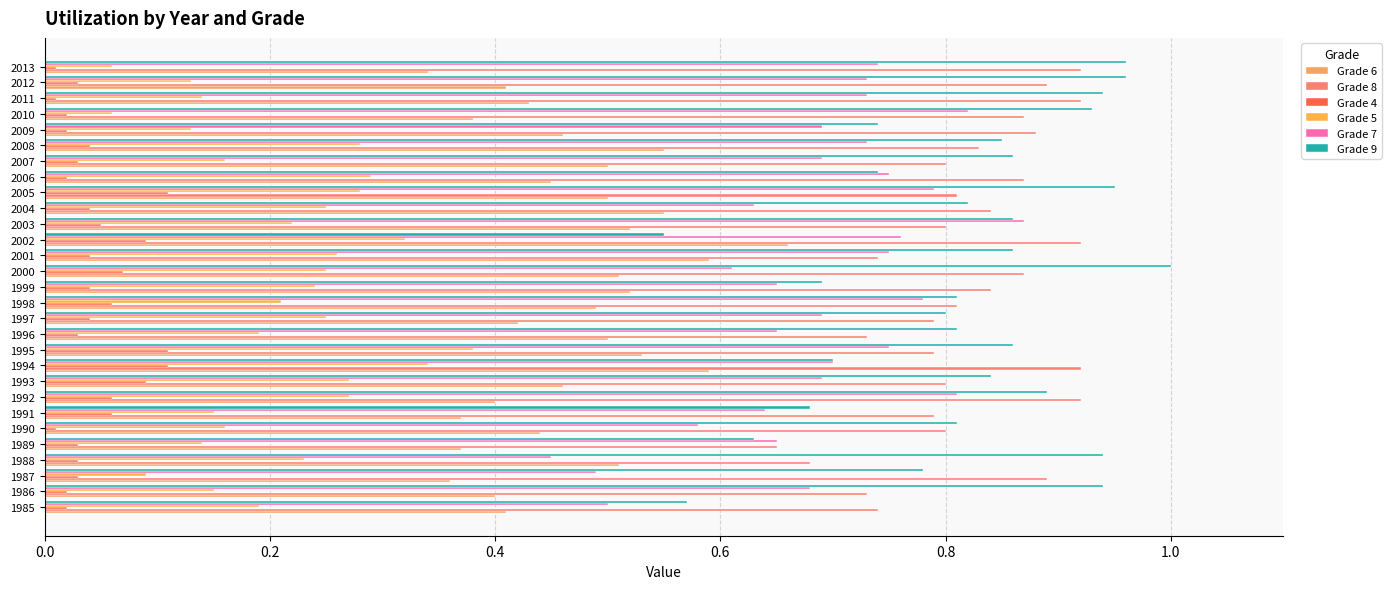

Which series has the largest total across all categories?

Grade 8